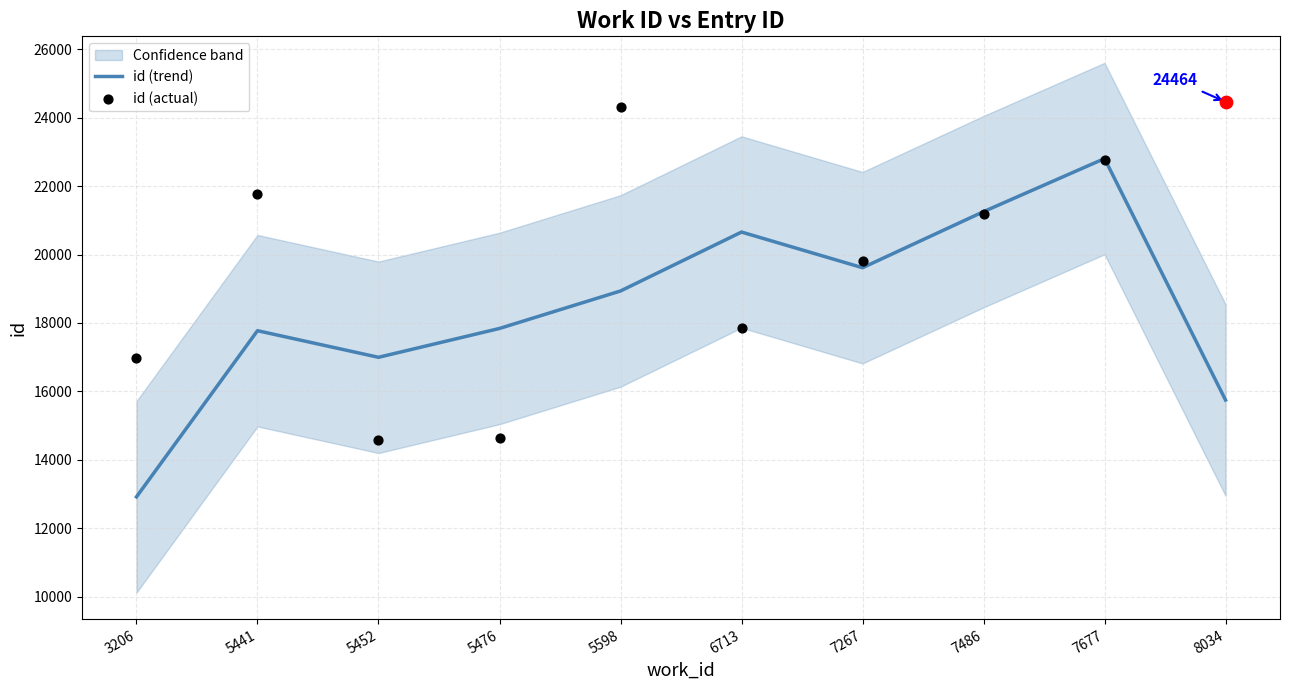

At how many categories does at least one series exceed 22313?

3